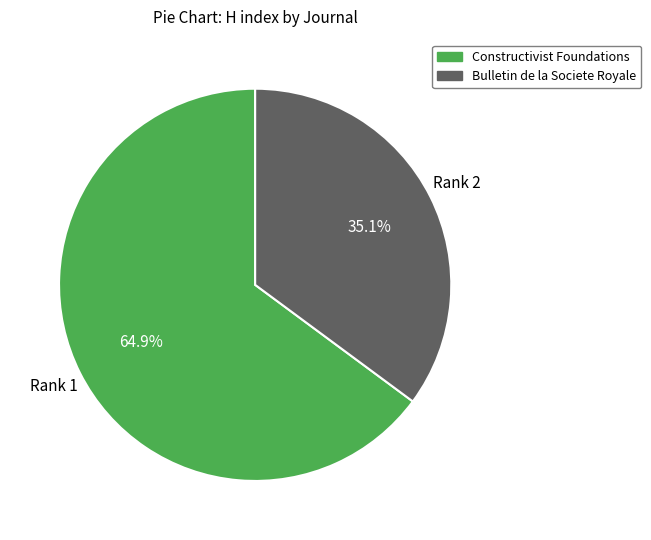

Which slice is the smallest?

Bulletin de la Societe Royale (Rank 2)